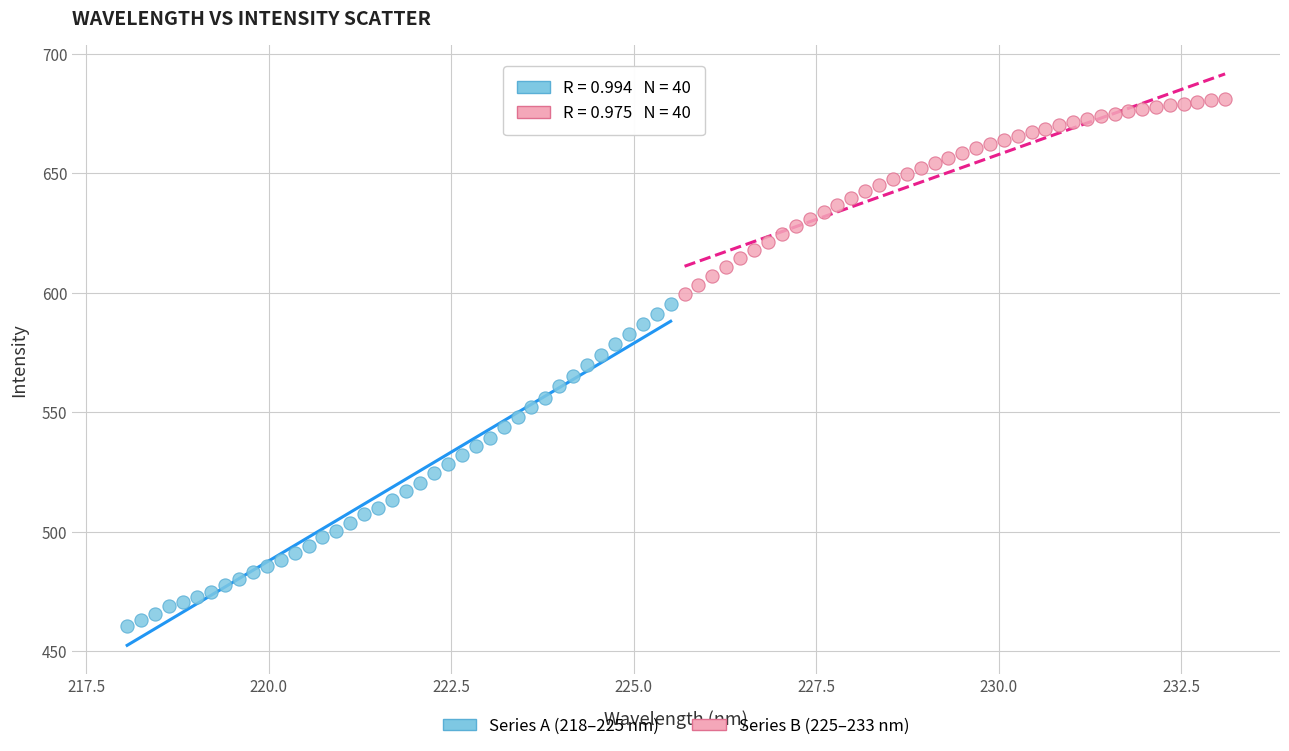

Which series contains the lowest Y value?

Series A (218–225 nm)